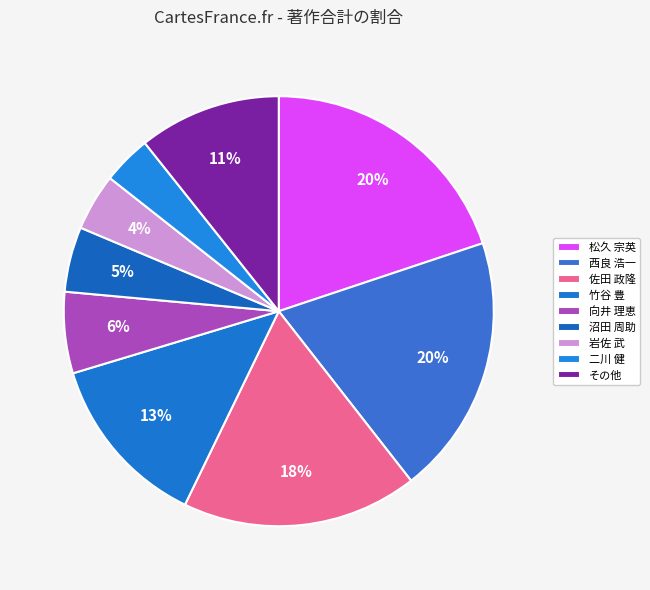

Is 松久 宗英 the majority of the pie?

No